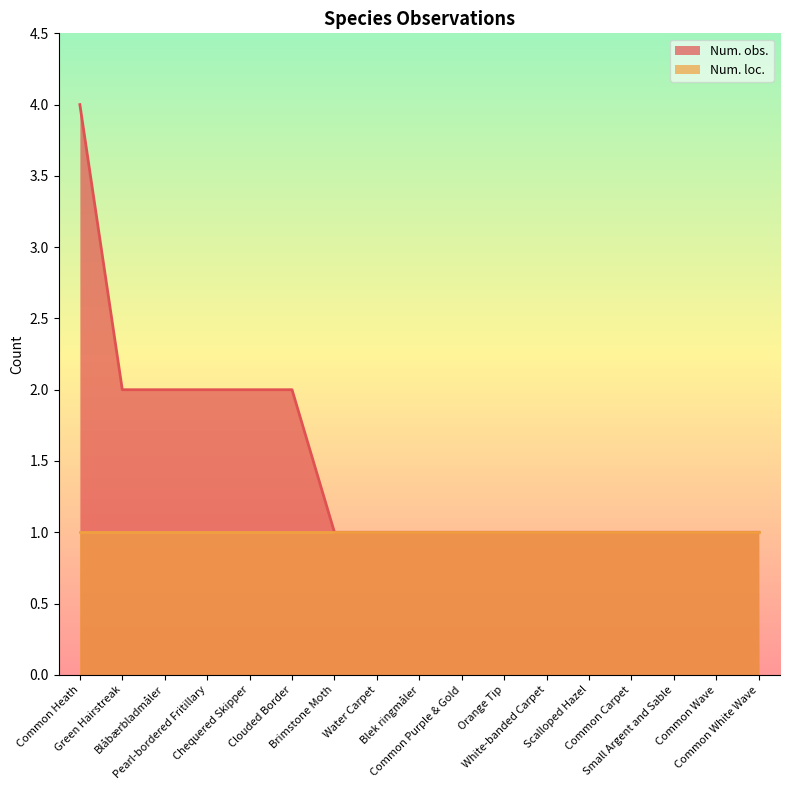

Rank the categories by value from highest to lowest.

Common Heath, Green Hairstreak, Blåbærbladmåler, Pearl-bordered Fritillary, Chequered Skipper, Clouded Border, Brimstone Moth, Water Carpet, Blek ringmåler, Common Purple & Gold, Orange Tip, White-banded Carpet, Scalloped Hazel, Common Carpet, Small Argent and Sable, Common Wave, Common White Wave